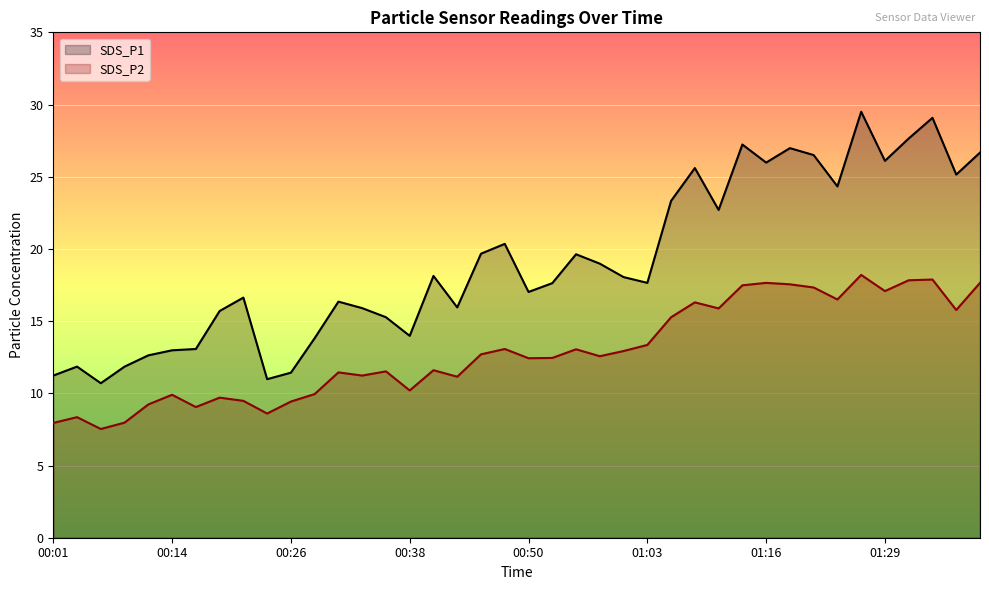

What is the minimum value for SDS_P2?

7.5